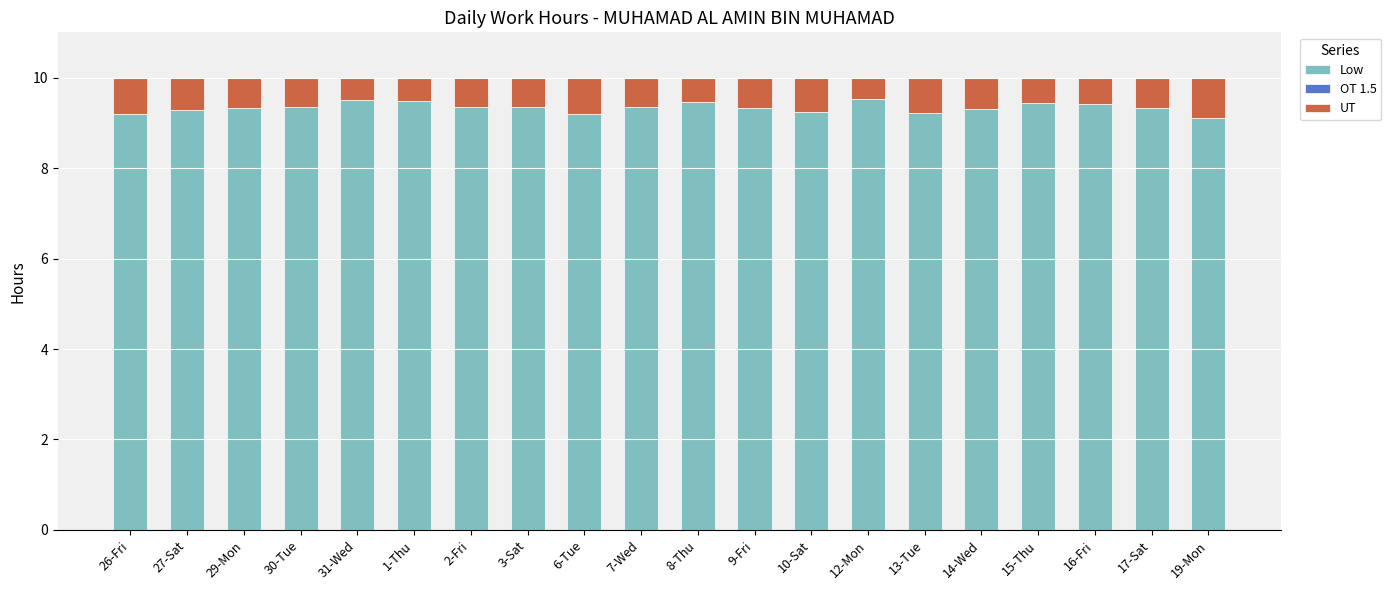

Are the bars grouped side by side (vs. stacked)?

No